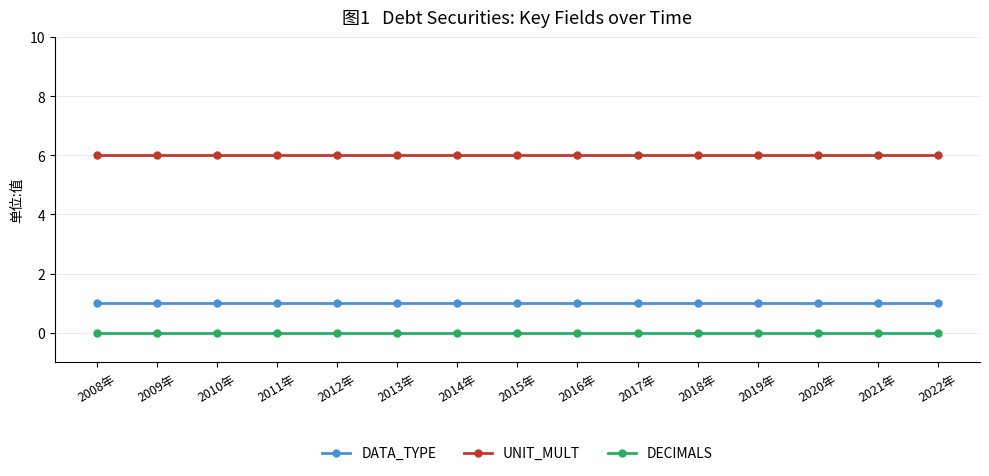

What is the maximum value shown in the chart?

6